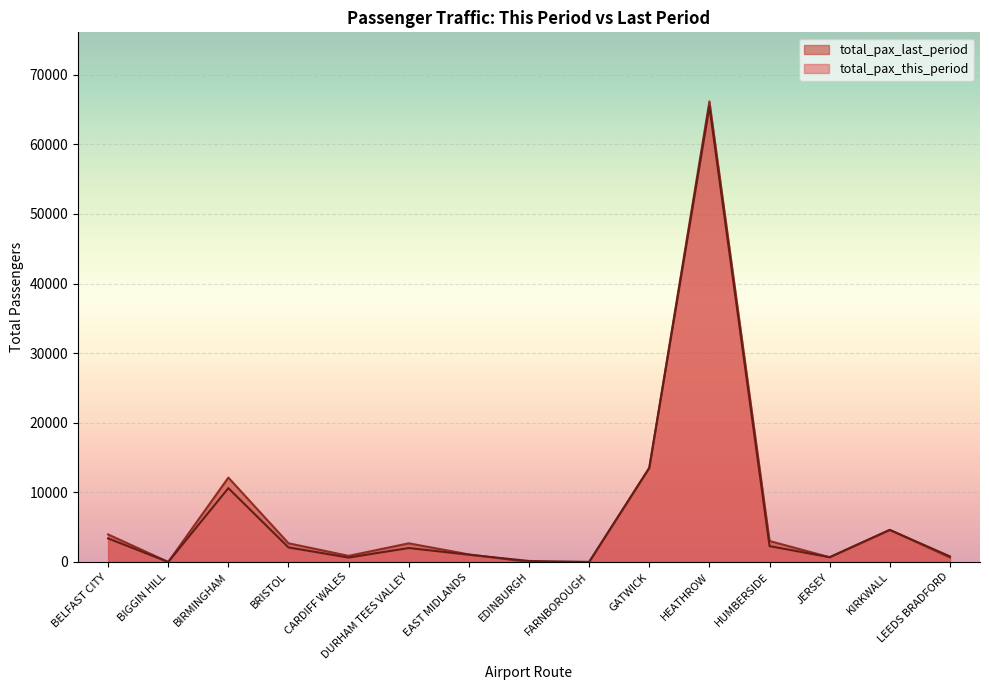

How many values in the total_pax_last_period series are below 2680?

7